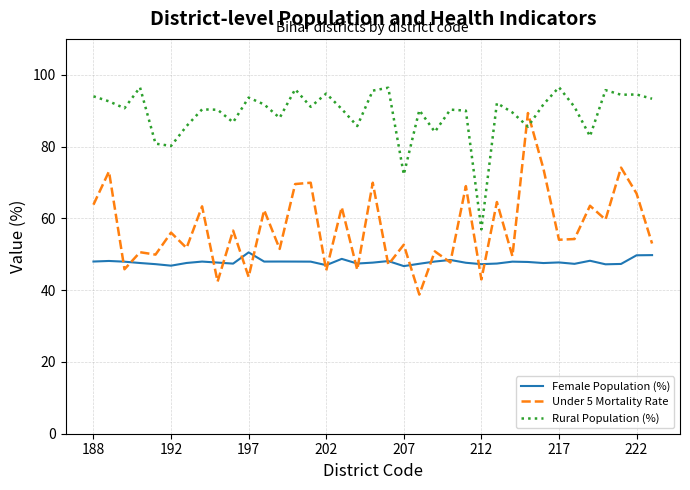

What is the minimum value for Under 5 Mortality Rate?

38.8